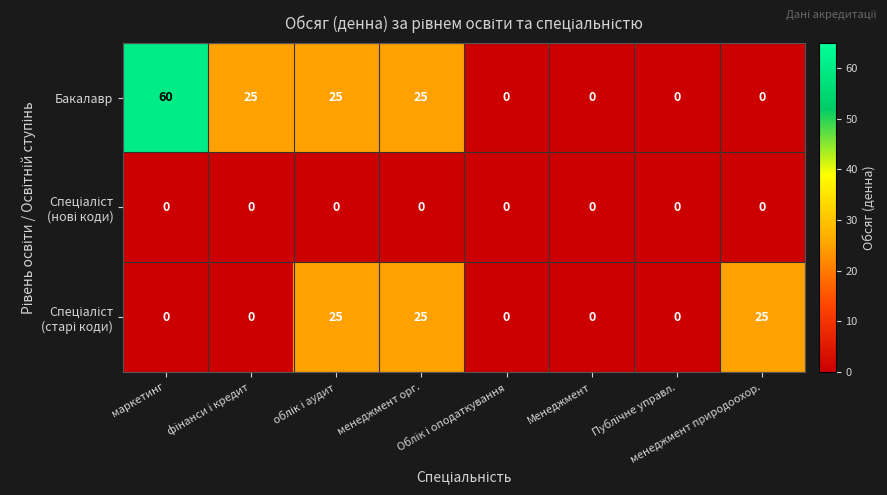

Which series has the largest total across all categories?

Бакалавр